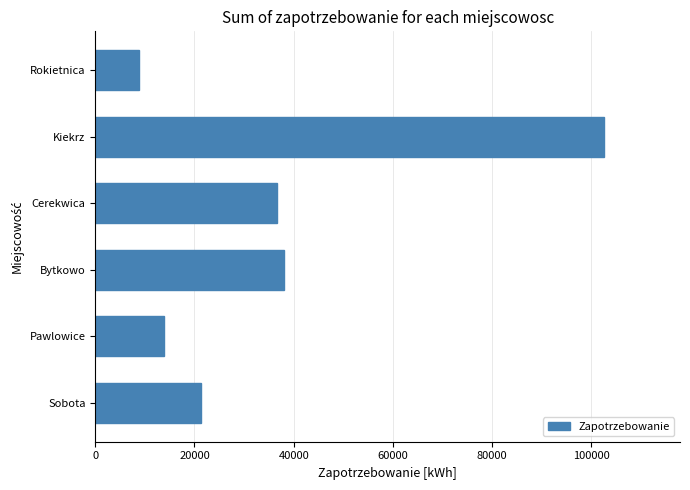

What value does the data have at Sobota?

21400